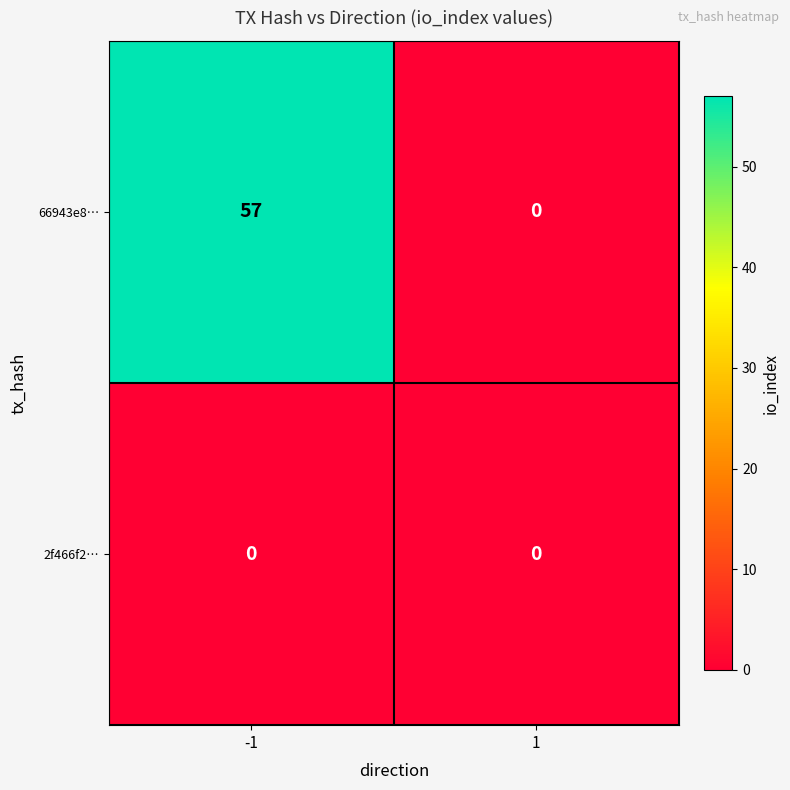

Is it true that 66943e8… equals 57 at -1?

True